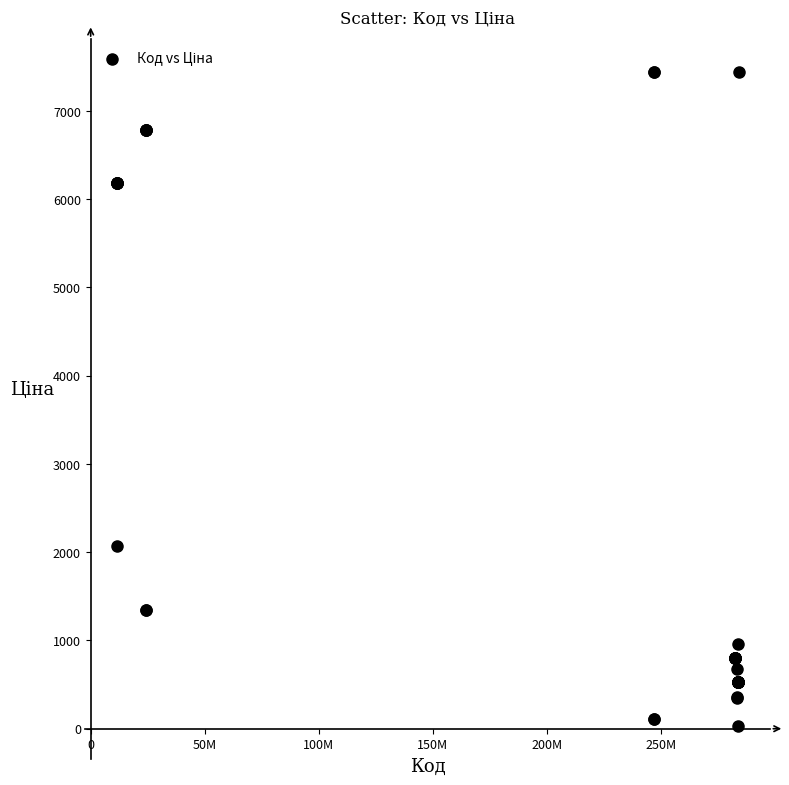

What Y value in the scatter plot is closest to 3738?

2066.2